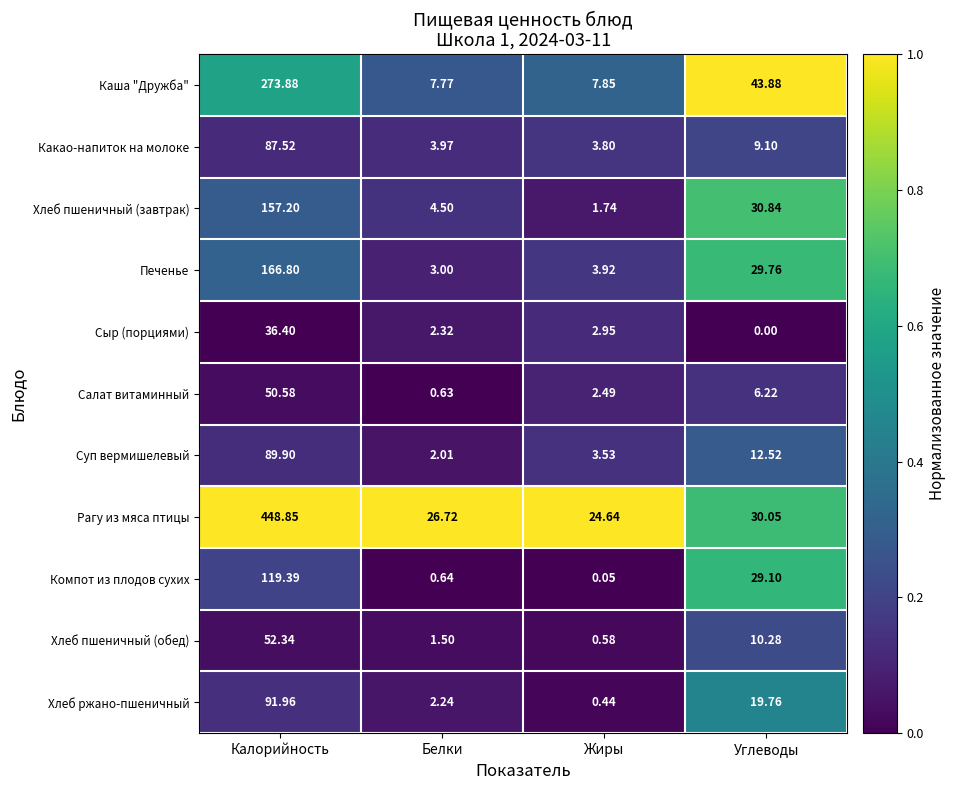

At how many categories does at least one series exceed 0?

4